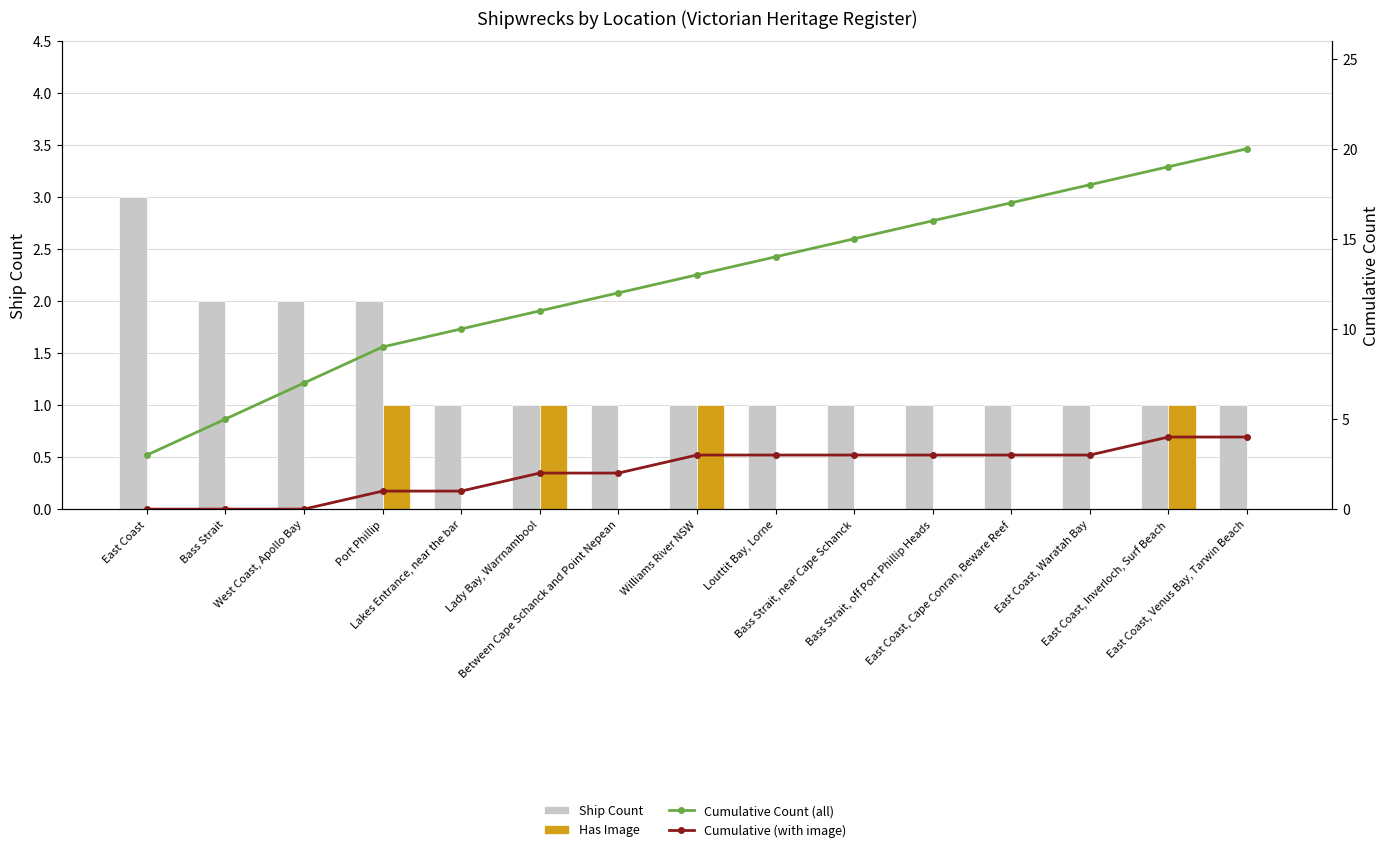

What is the spread (max minus min) of values at Lady Bay, Warrnambool?

10